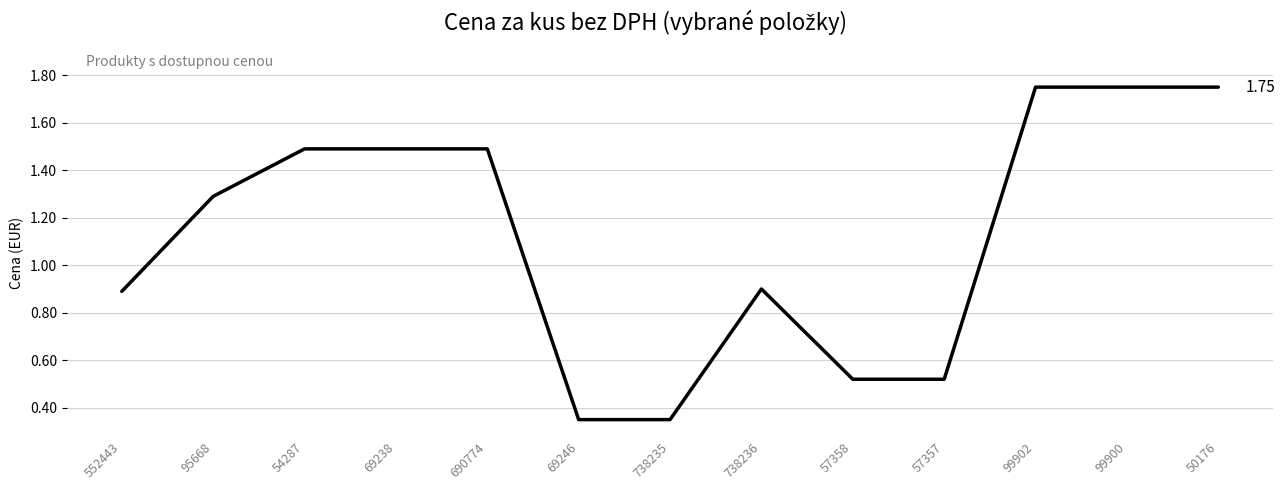

Approximately how many times larger is the value at 99902 compared to 99900?

1.0